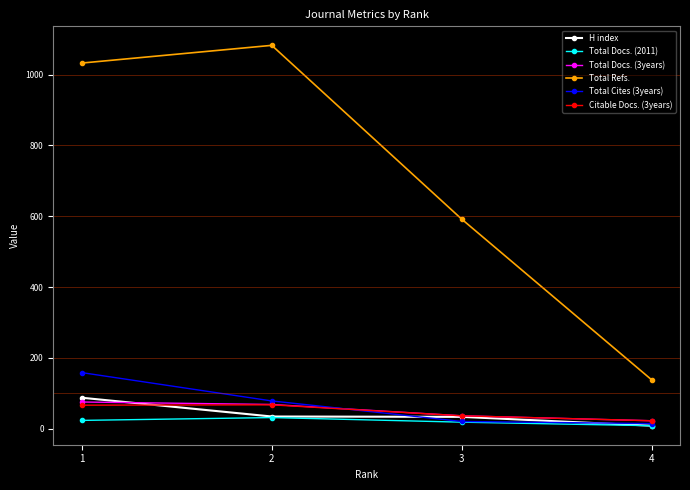

Rank the categories by Total Refs. value from highest to lowest.

2, 1, 3, 4